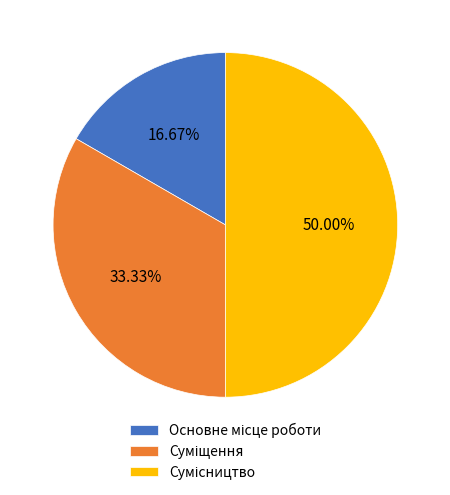

To the nearest percent, what percentage of the pie is Сумісництво?

50%